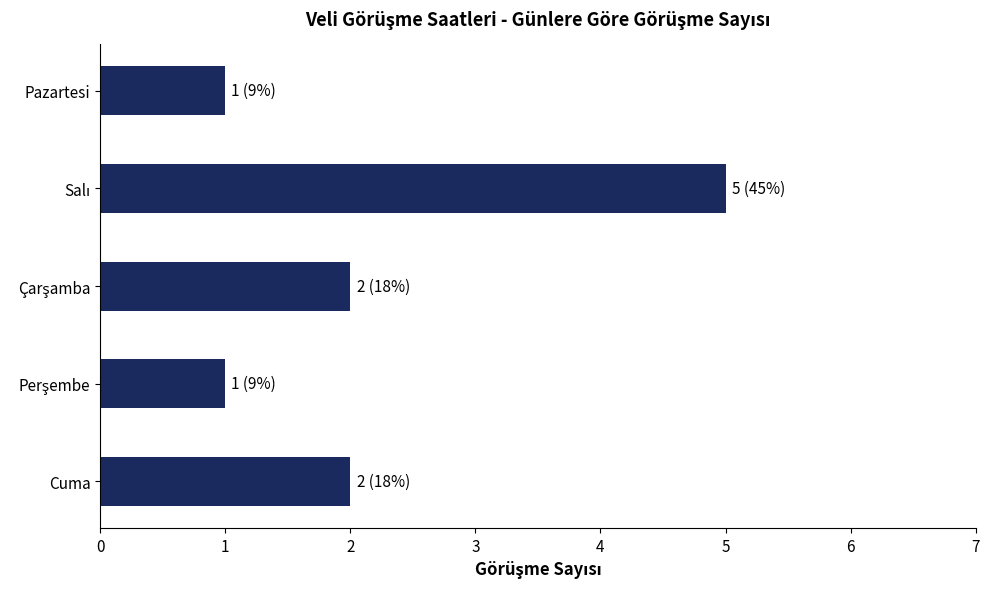

What is the difference between the maximum and minimum values?

4